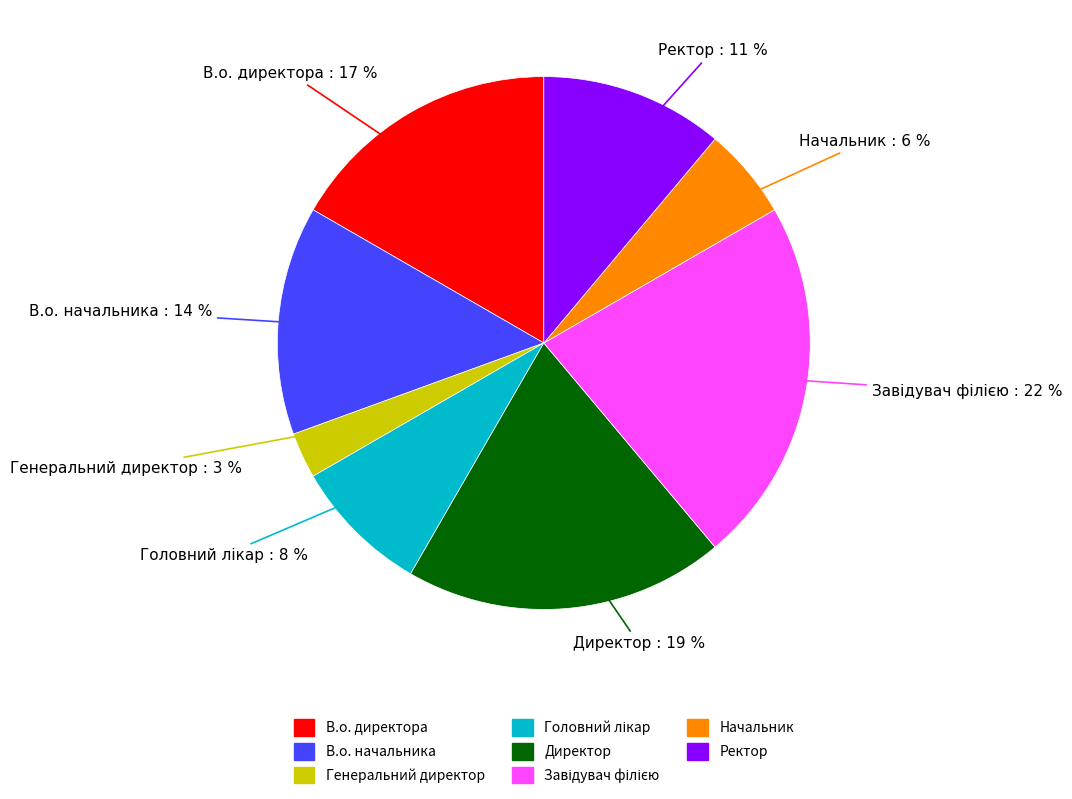

True or false: Генеральний директор accounts for 3% of the total.

True